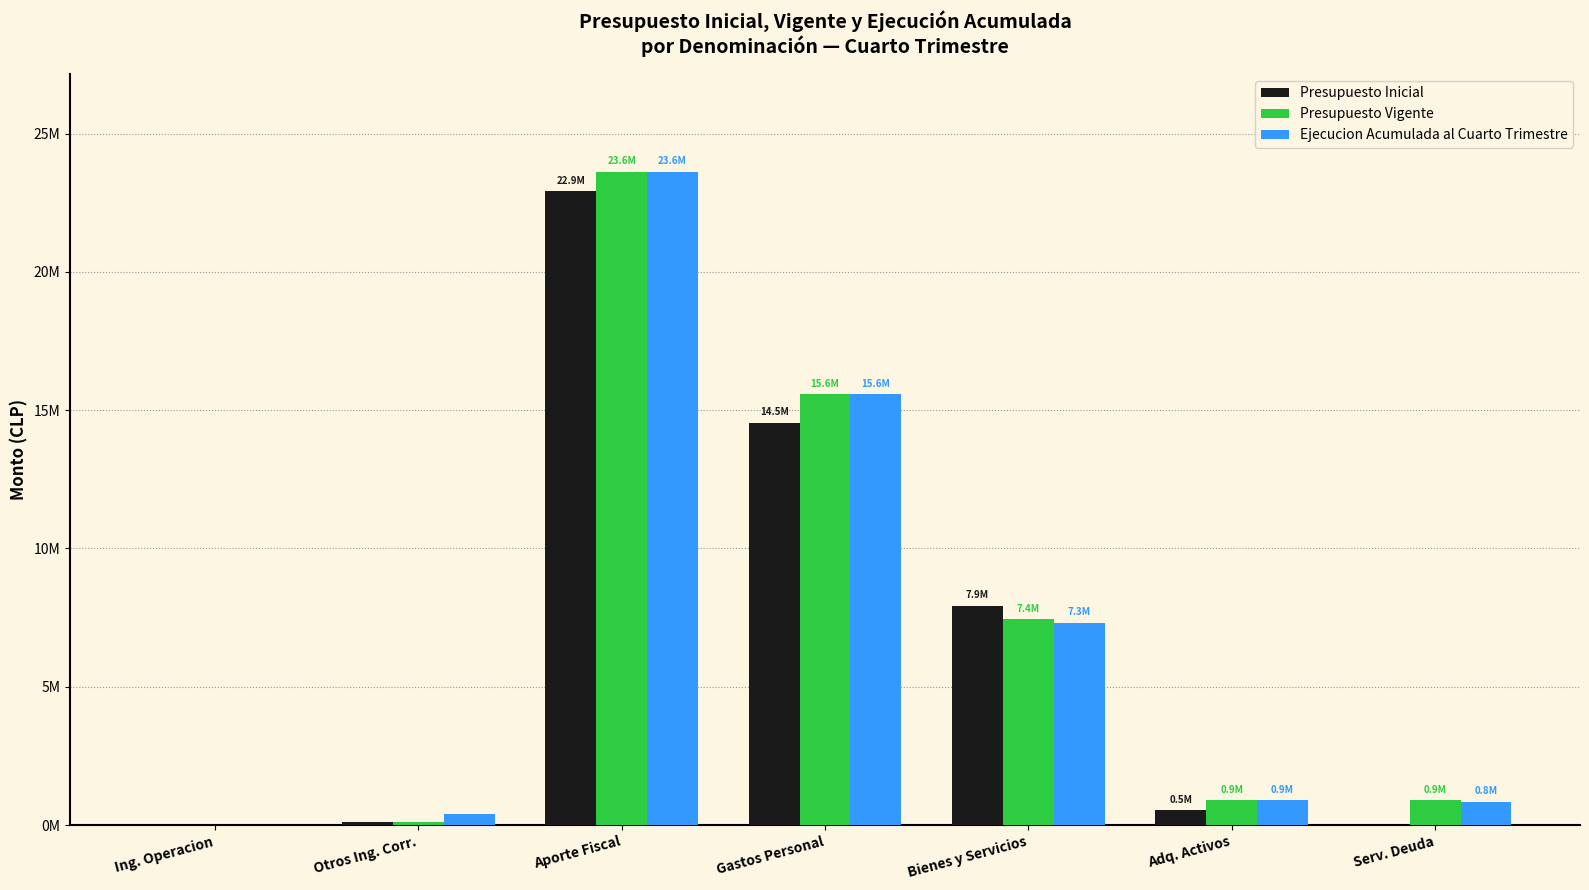

What is the difference between the Ejecucion Acumulada al Cuarto Trimestre values at Ing. Operacion and Serv. Deuda?

819458